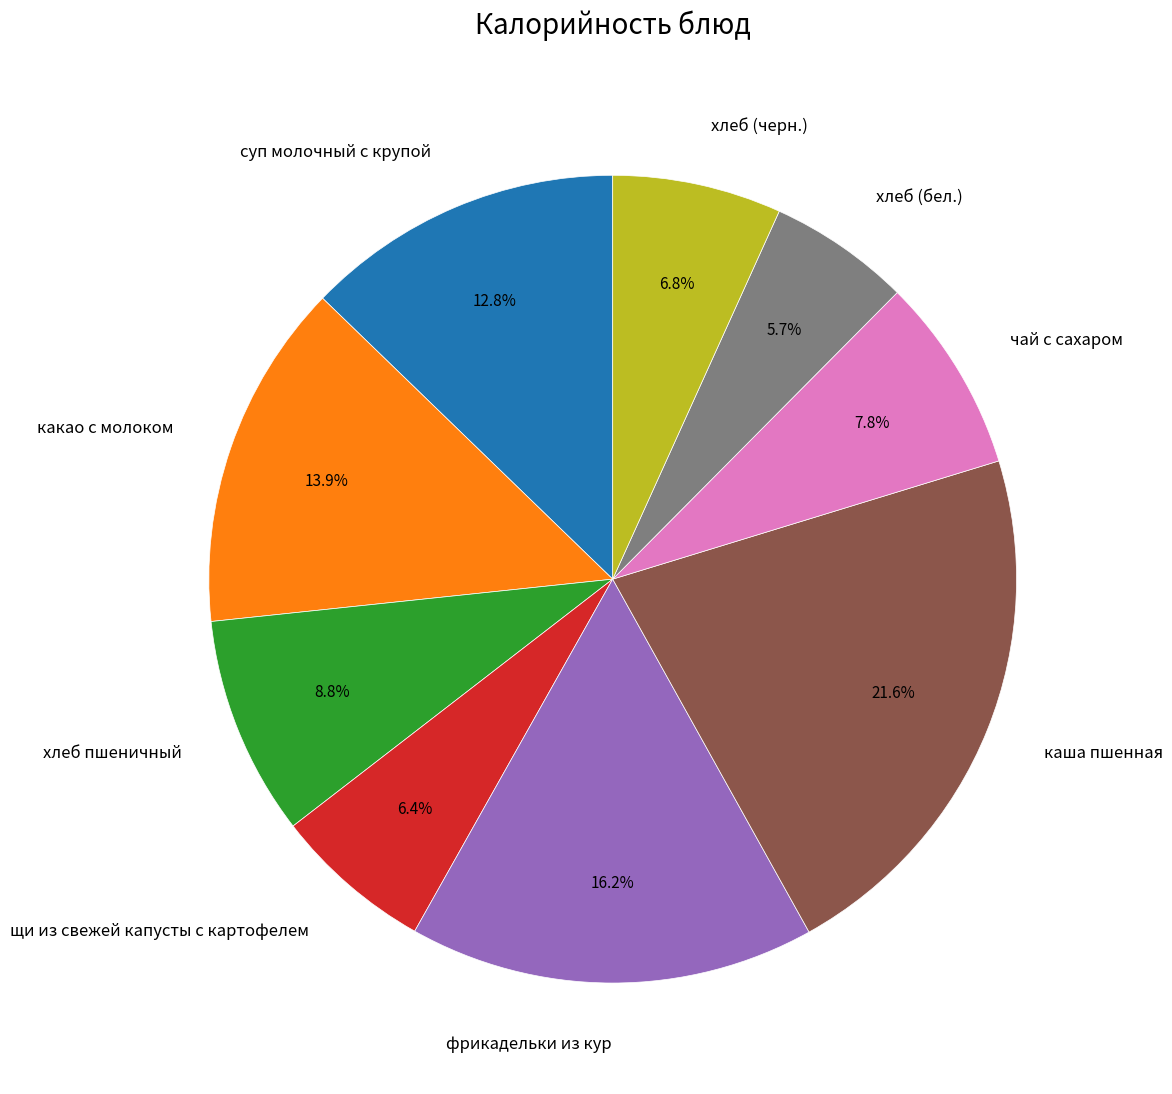

What is the largest slice in the pie chart?

каша пшенная